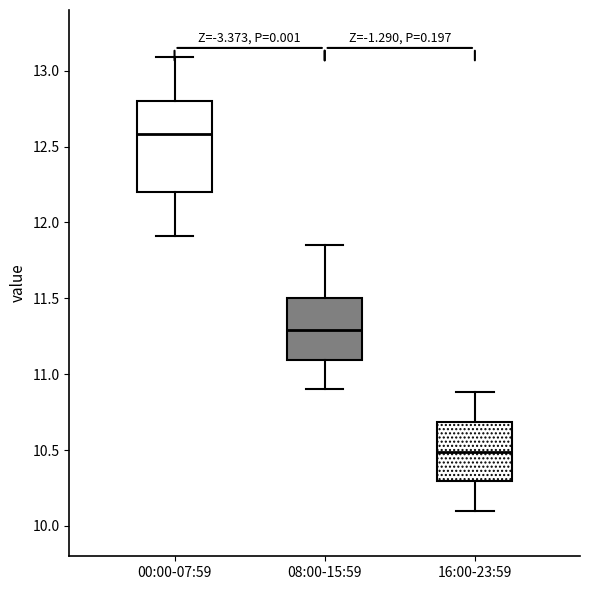

Reading left to right, transcribe this box plot: for each box, give where its median line is, the range the box spans, and where its two whiskers end, as read against the y-axis. The values are not printed on the chart, so give them approximately, as read against the axis.

00:00-07:59: median 12.60, box 12.20 to 12.80, whiskers 11.90 to 13.10
08:00-15:59: median 11.30, box 11.10 to 11.50, whiskers 10.90 to 11.85
16:00-23:59: median 10.50, box 10.30 to 10.70, whiskers 10.10 to 10.90